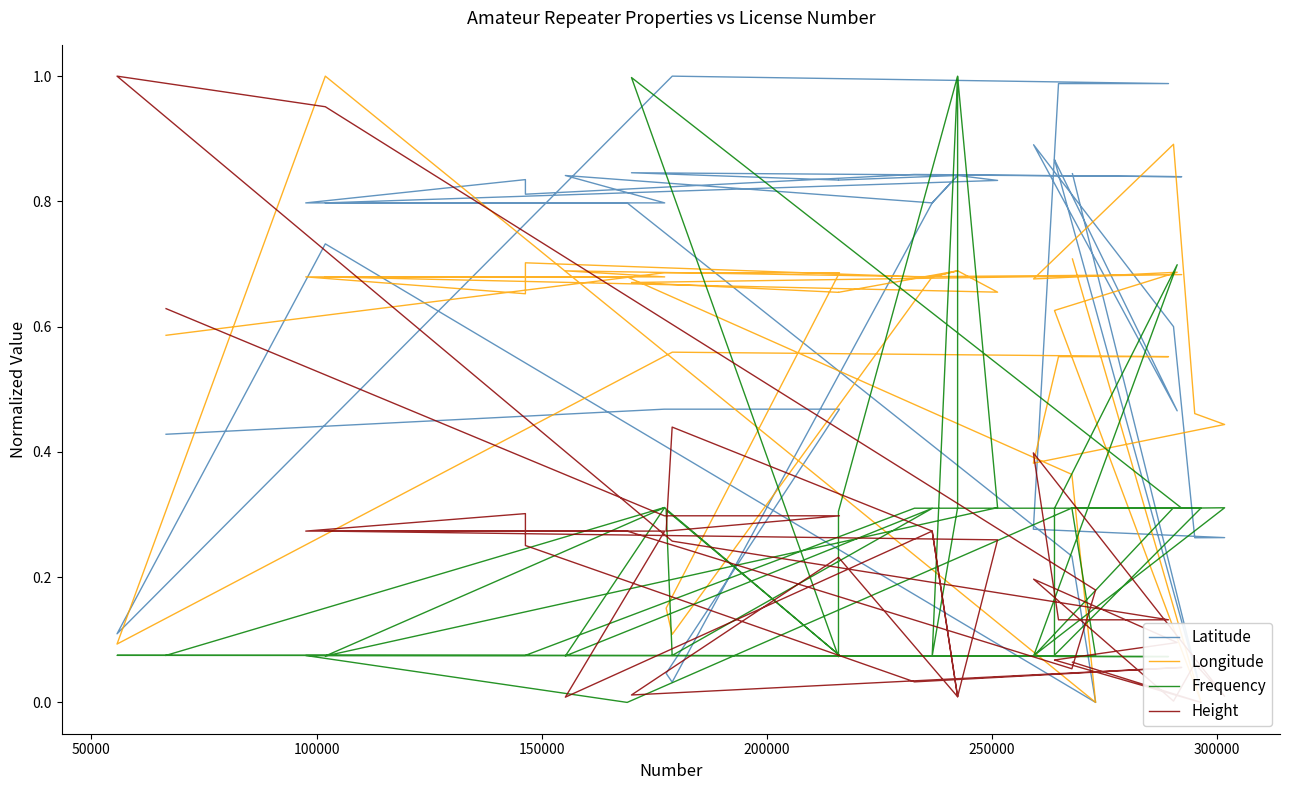

Which series ends up on top after the final intersection of Frequency and Height?

Height